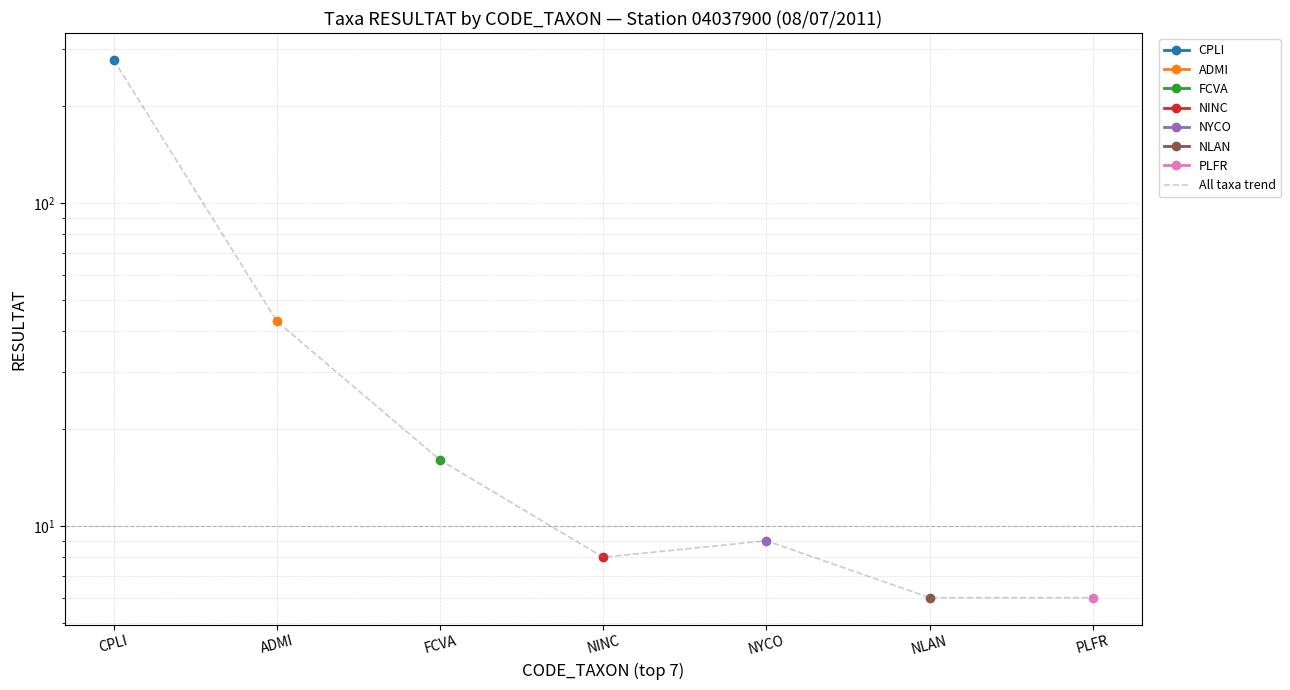

Rank the categories by value from highest to lowest.

CPLI, ADMI, FCVA, NYCO, NINC, NLAN, PLFR